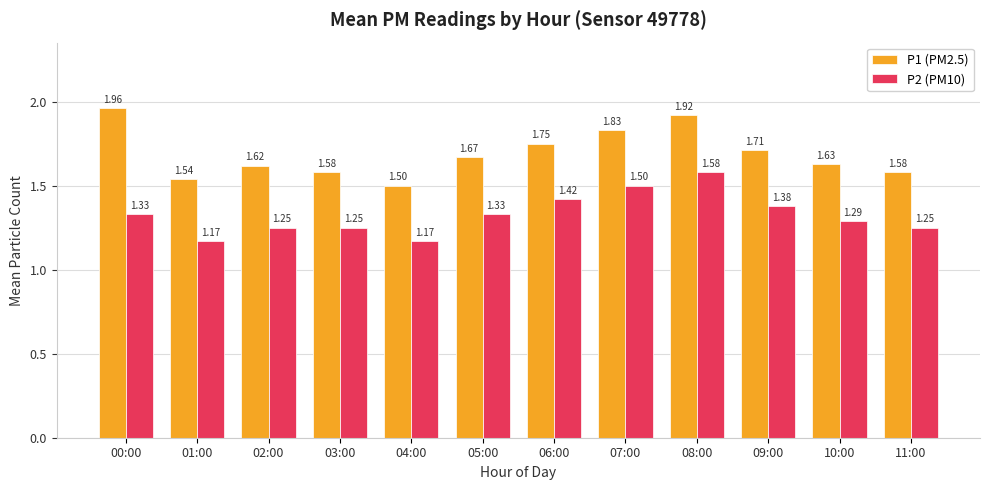

At 08:00, list the series in order from largest to smallest.

P1 (PM2.5), P2 (PM10)